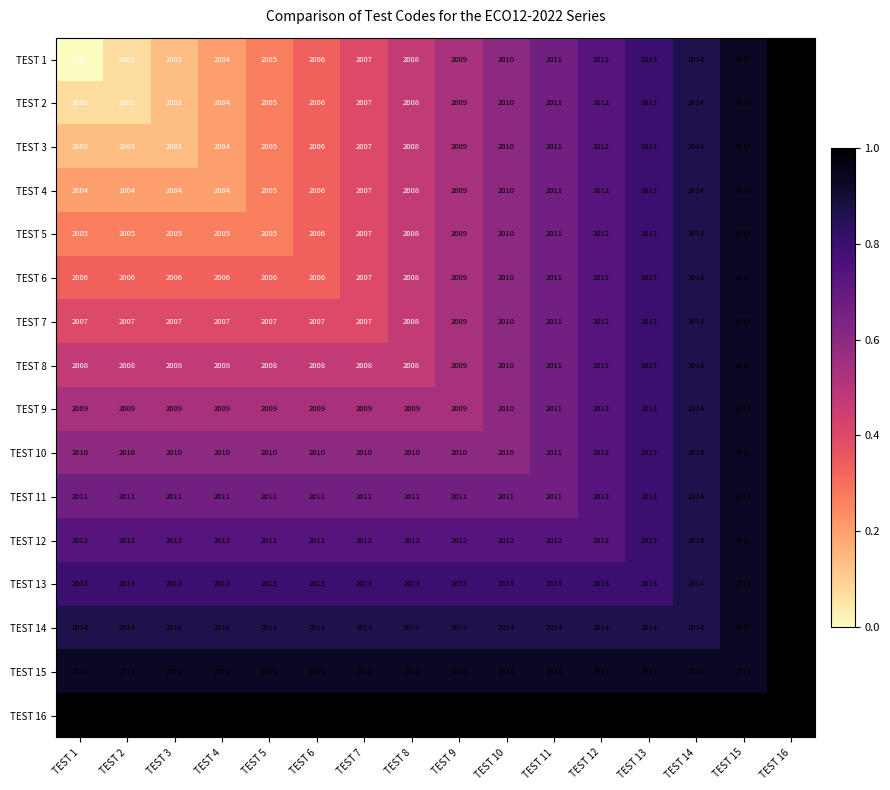

Which series has the largest total across all categories?

TEST 16